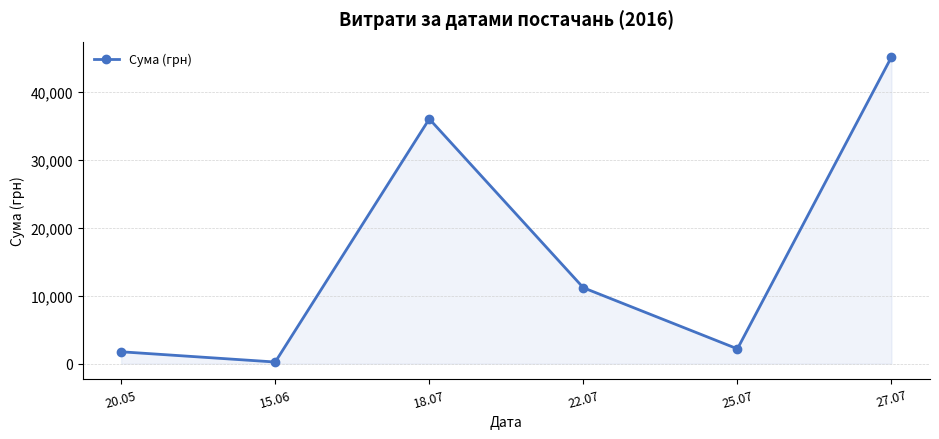

Rank the categories by value from lowest to highest.

15.06, 20.05, 25.07, 22.07, 18.07, 27.07